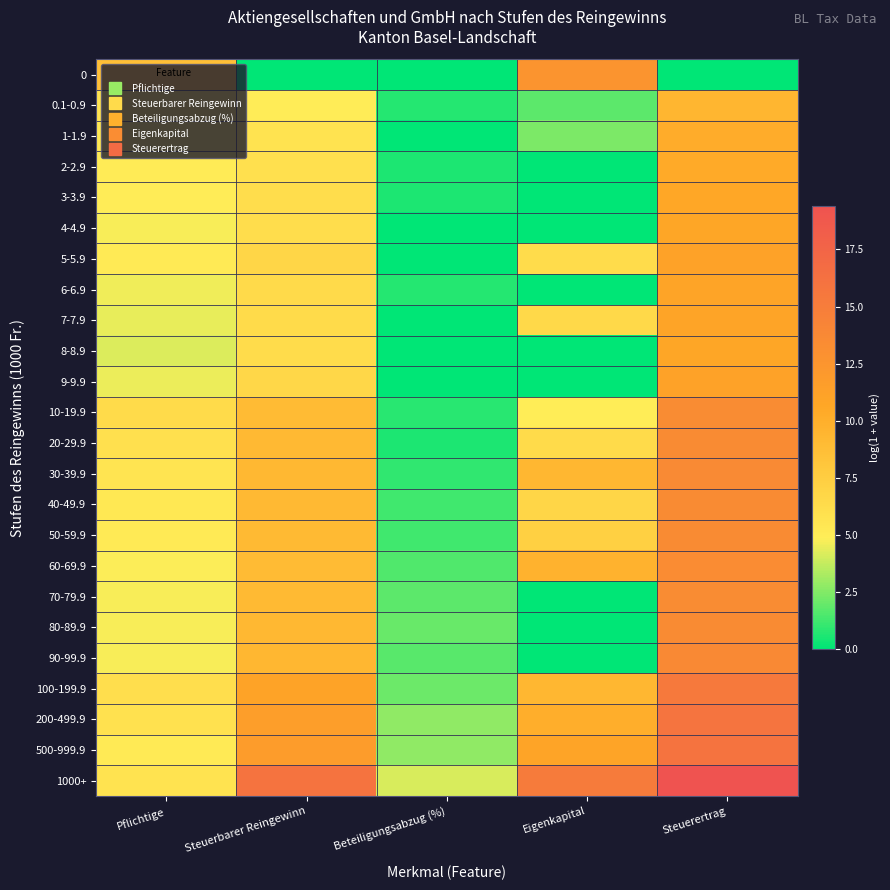

Which has a higher value, Beteiligungsabzug (%) or Pflichtige?

Pflichtige